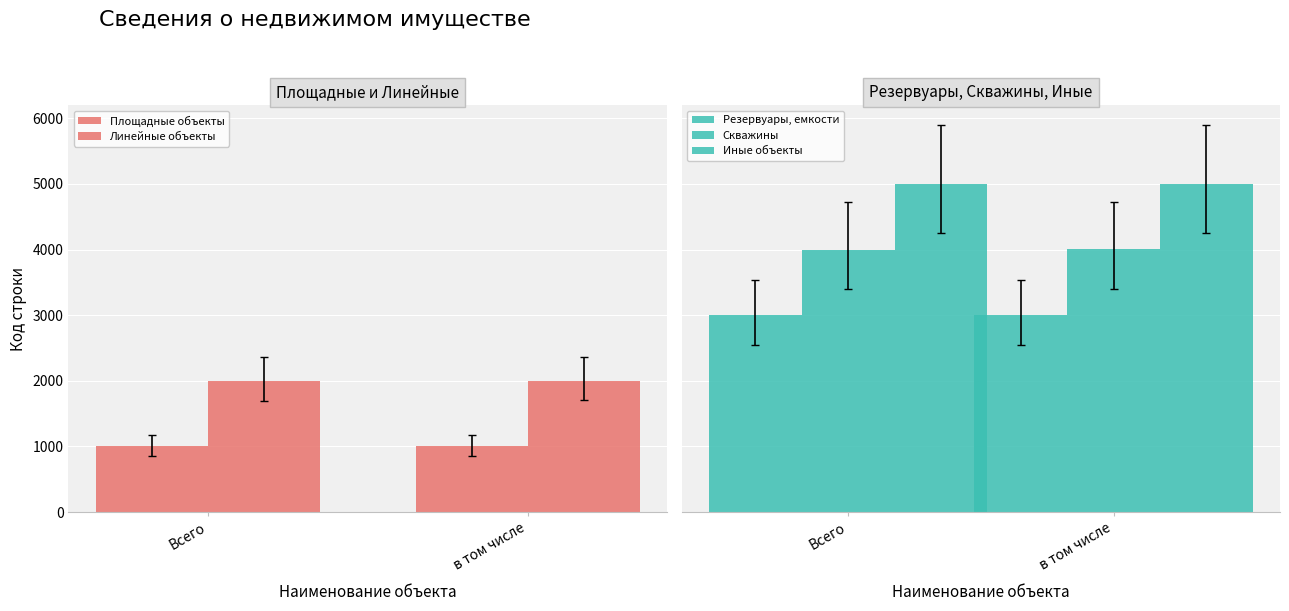

How many bars are there in total?

10